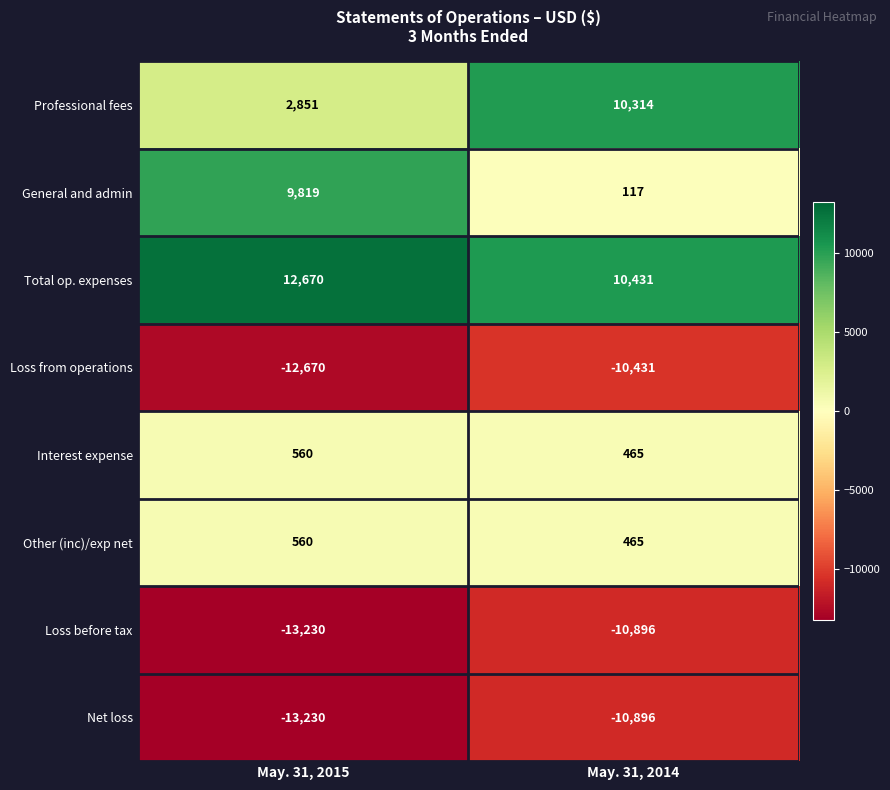

True or false: Professional fees has a value of 2851 at May. 31, 2015.

True